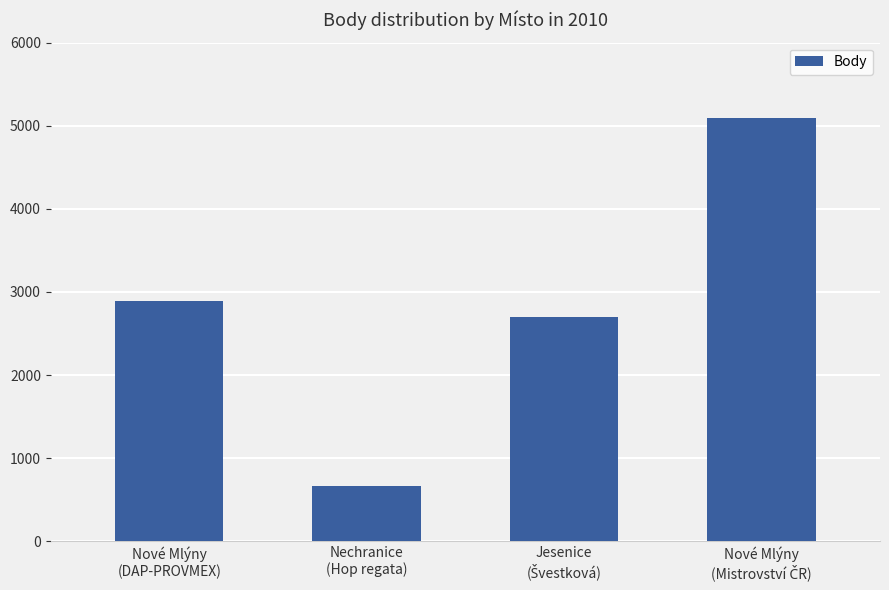

What is the maximum value shown in the chart?

5095